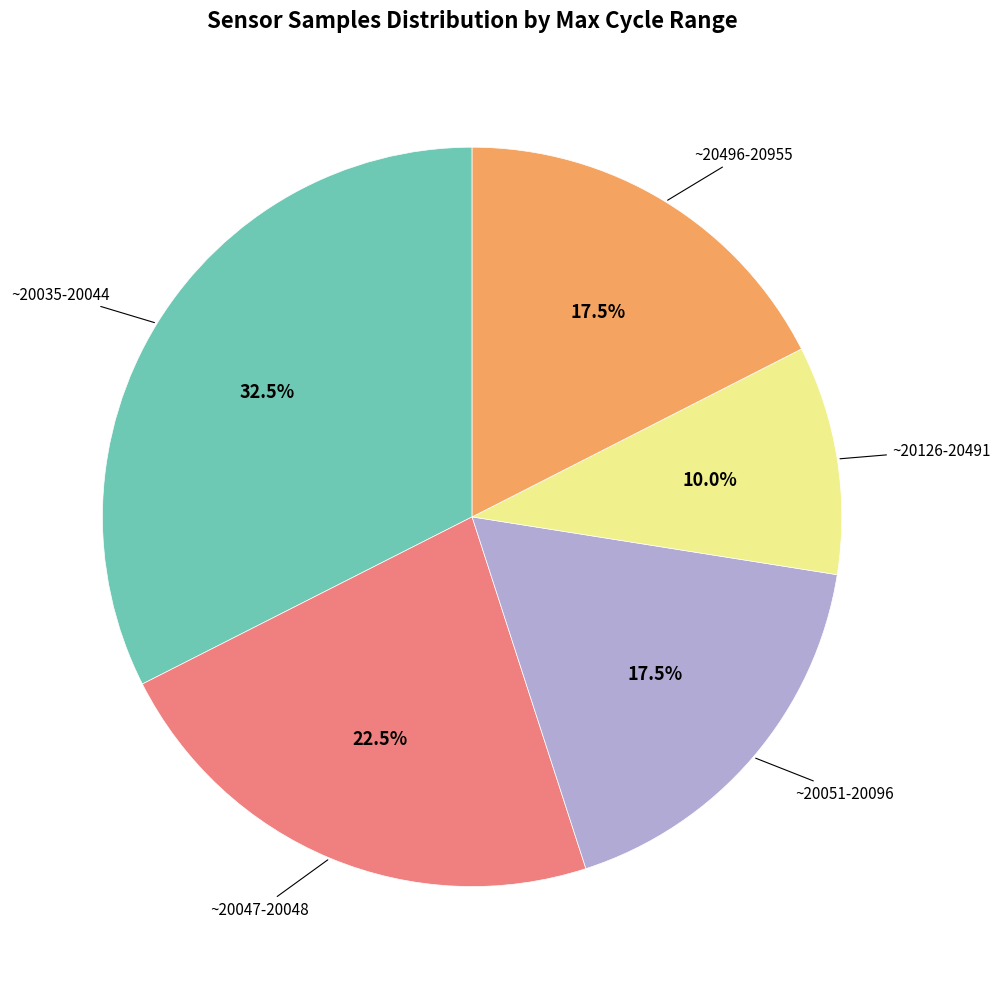

Approximately how many times larger is the value at ~20496-20955 compared to ~20051-20096?

1.0